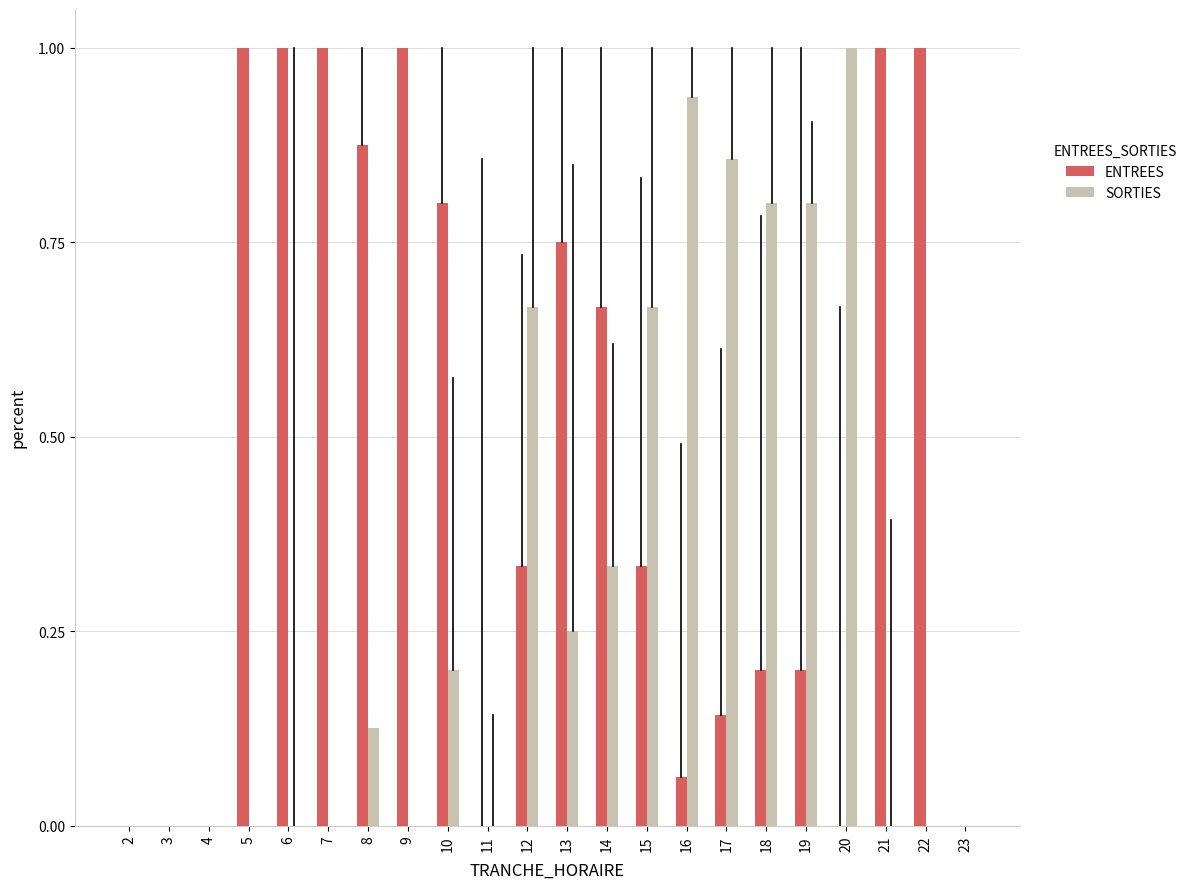

Between 5 and 23, which series saw the biggest shift?

ENTREES